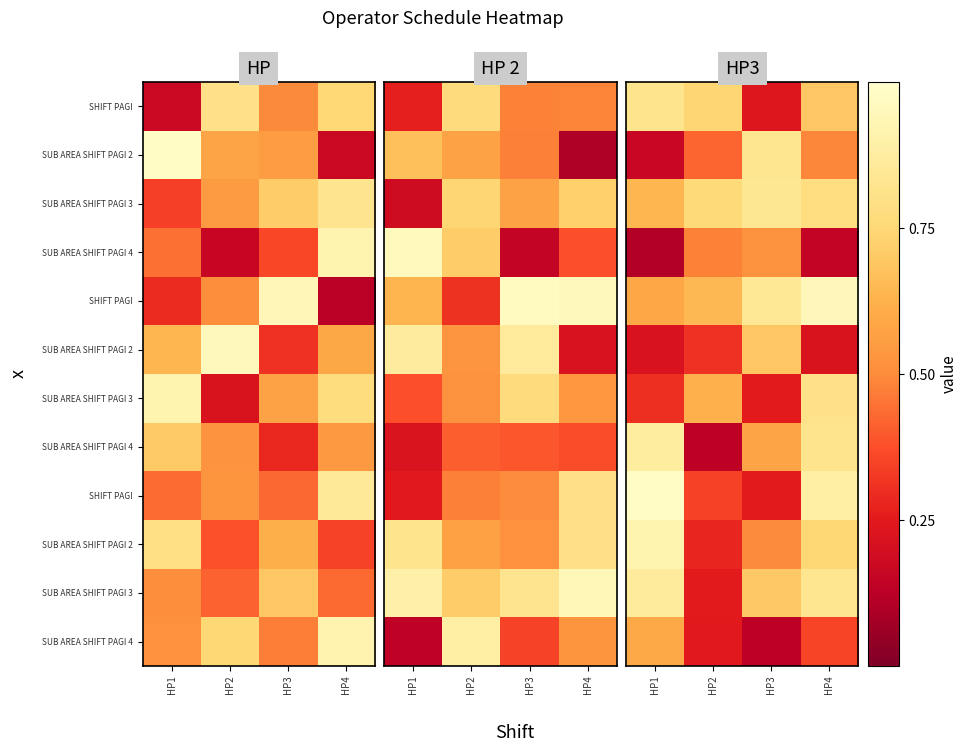

At which category does the chart reach its peak across all series?

HP1